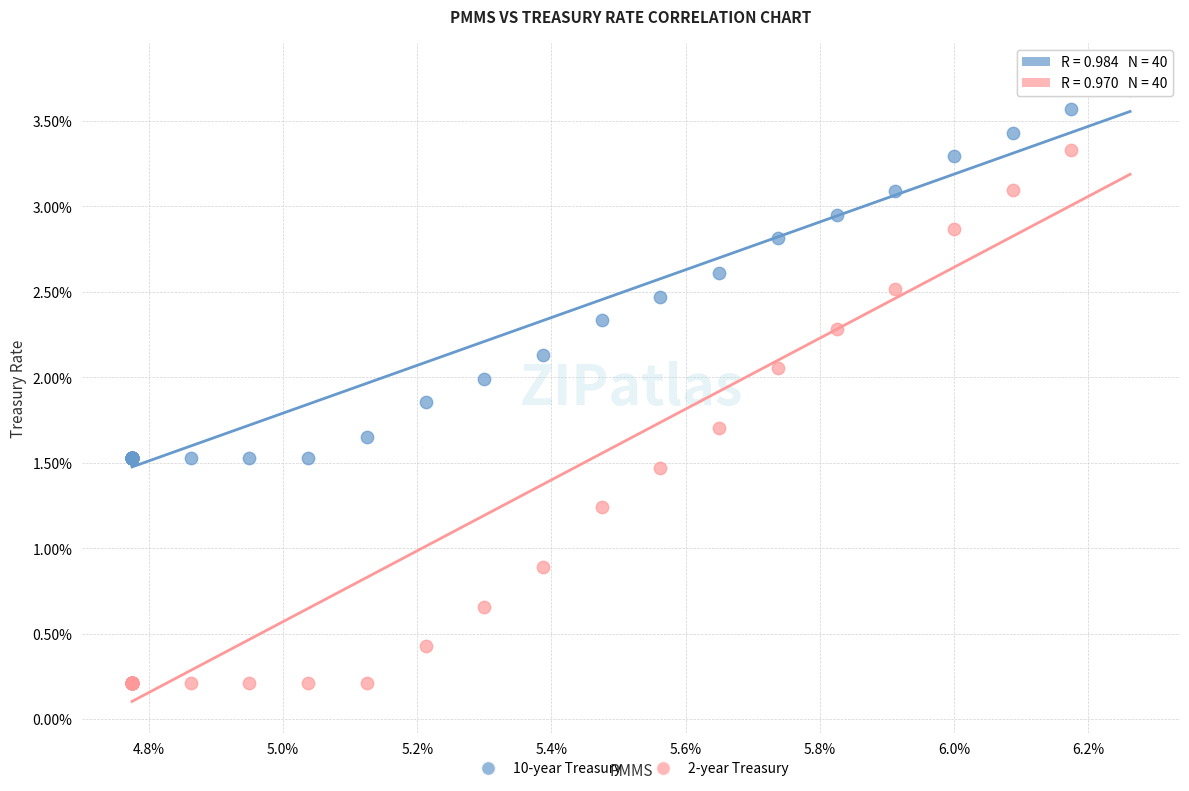

Across all series, what Y value is closest to 1?

0.9